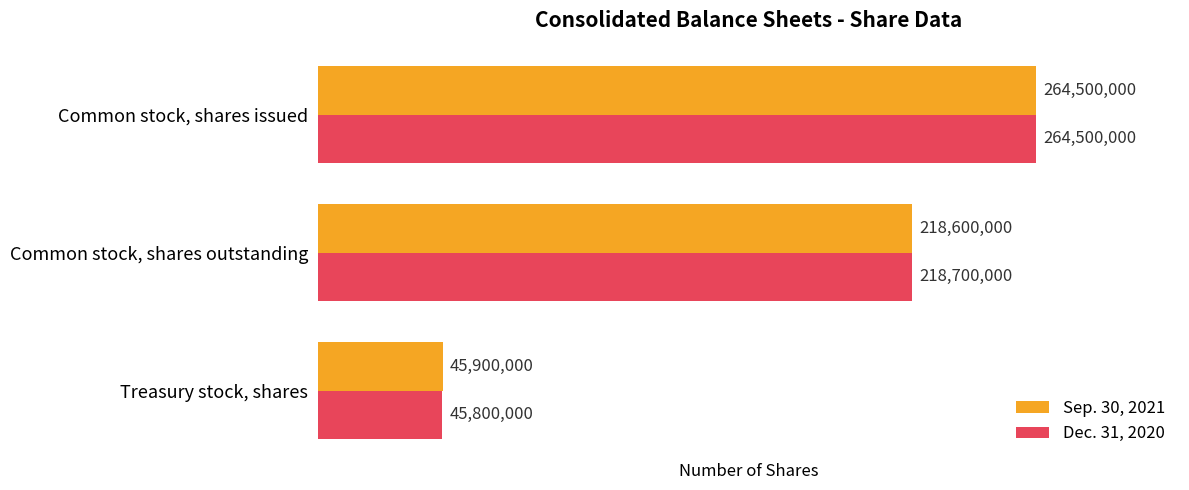

How many Dec. 31, 2020 values are between 45800000 and 264500000?

3